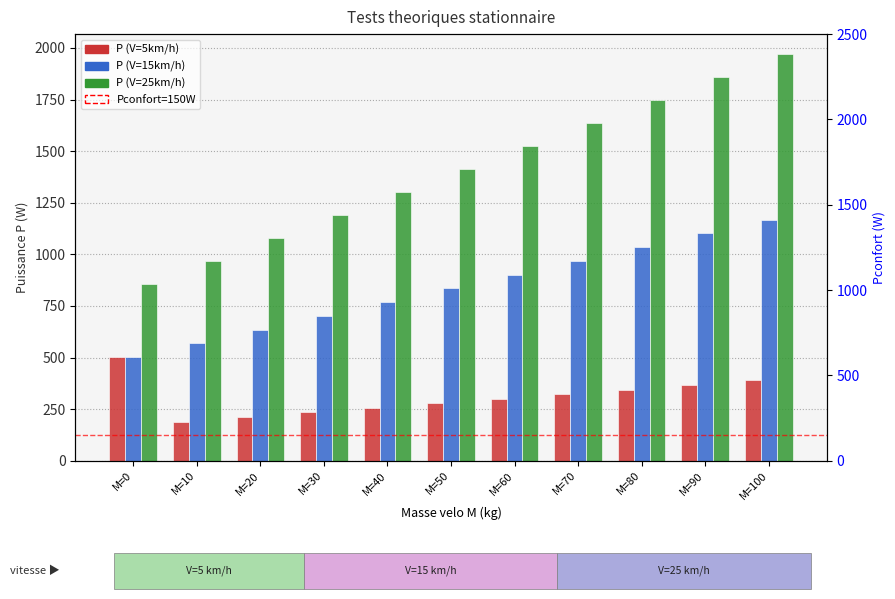

Rank the series by their maximum value, from highest to lowest.

P (V=25km/h), P (V=15km/h), P (V=5km/h)